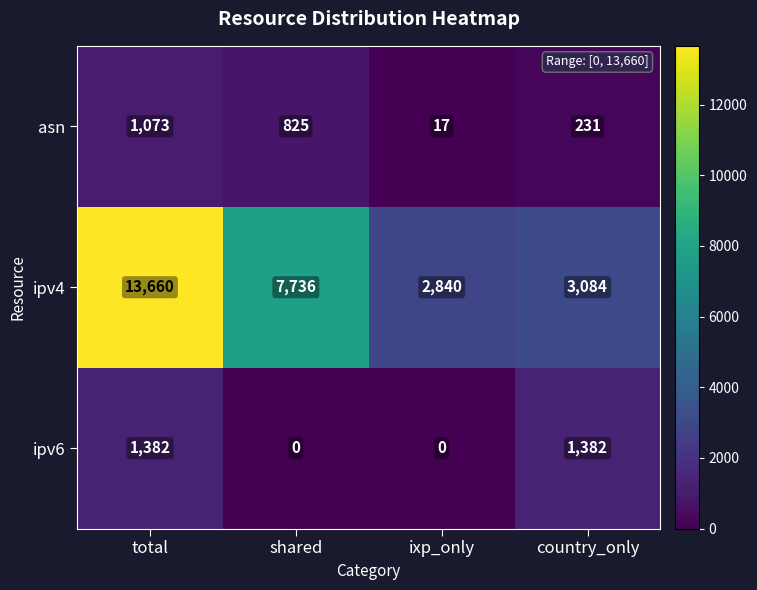

What is the average value of the ipv6 series?

691